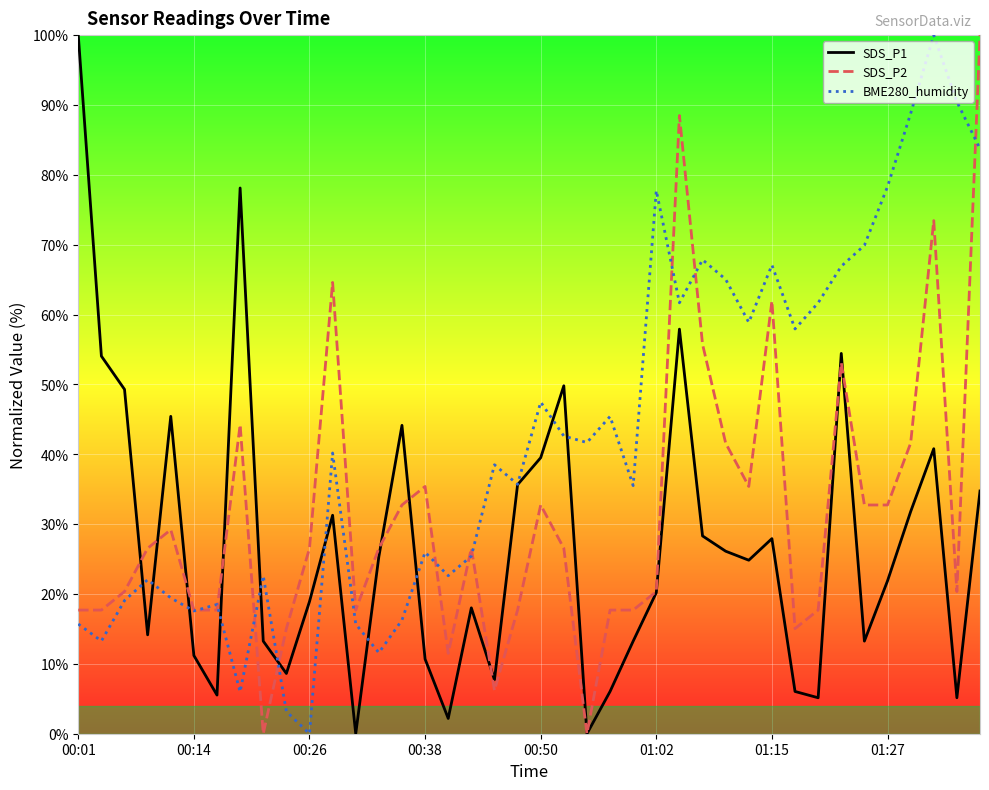

What is the greatest value displayed?

100.0